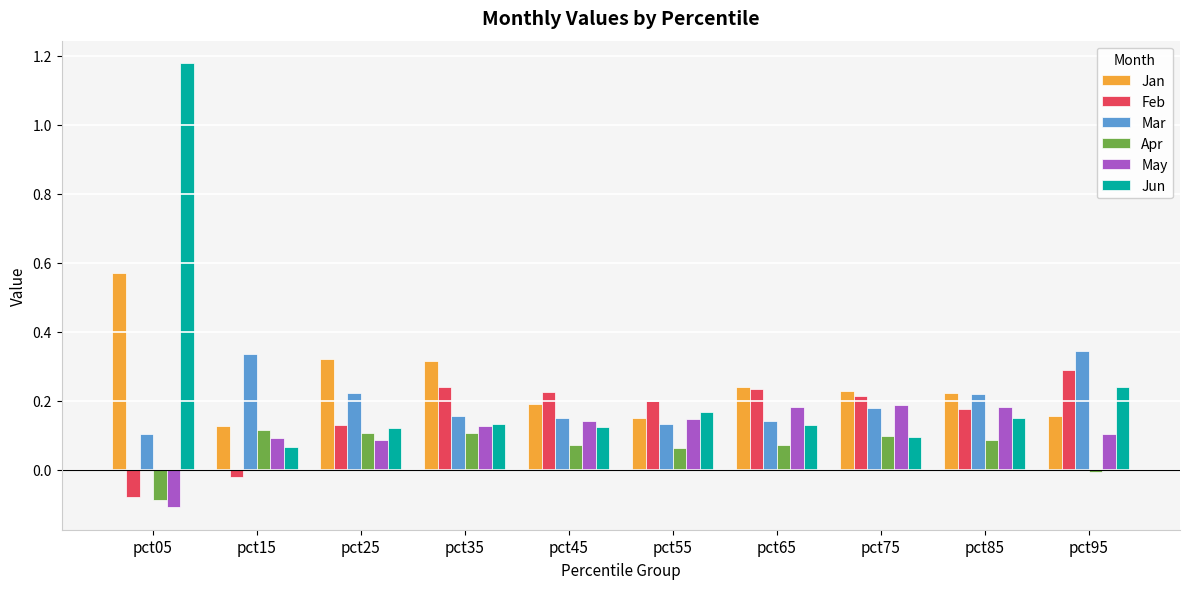

How many values in the Feb series are below 0?

2